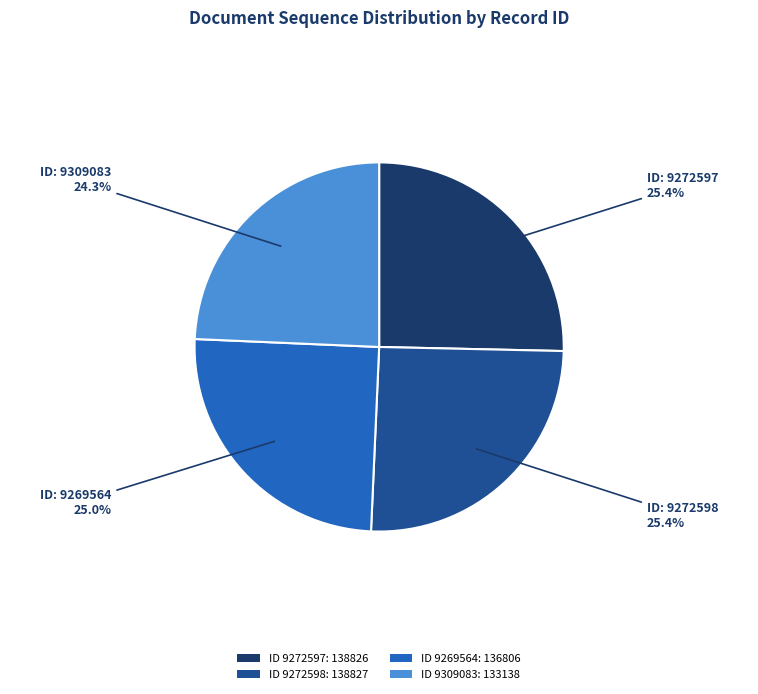

Which slice is the smallest?

ID 9309083: 133138